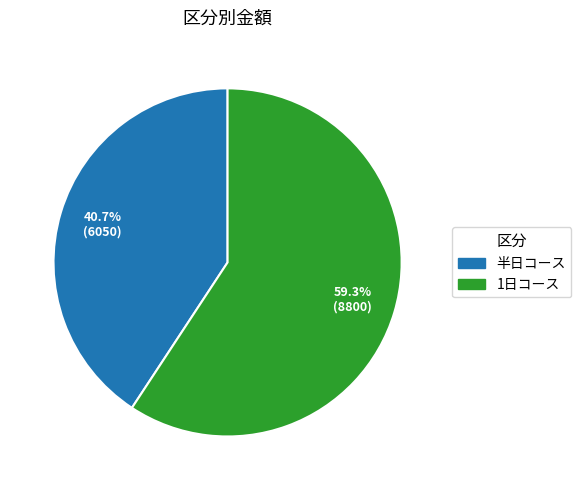

Is it true that 半日コース is 29% of the pie?

False